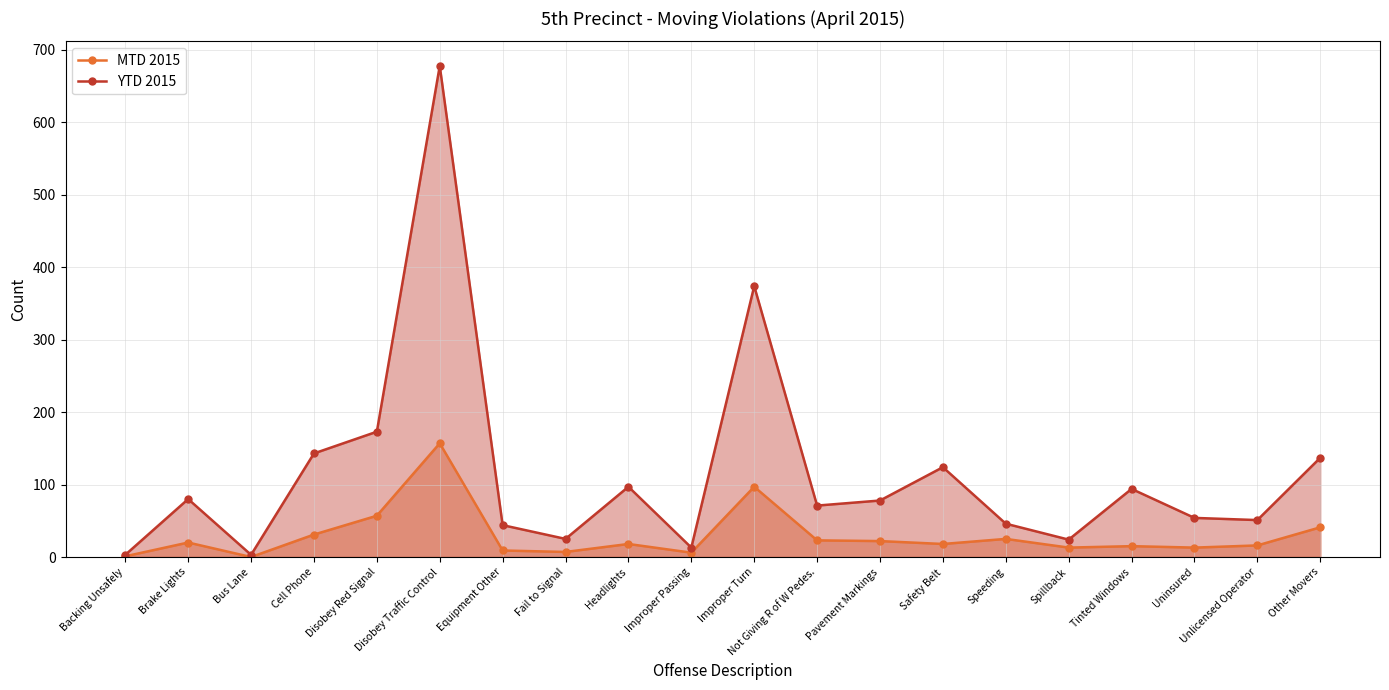

True or false: MTD 2015 and YTD 2015 cross at least once.

False